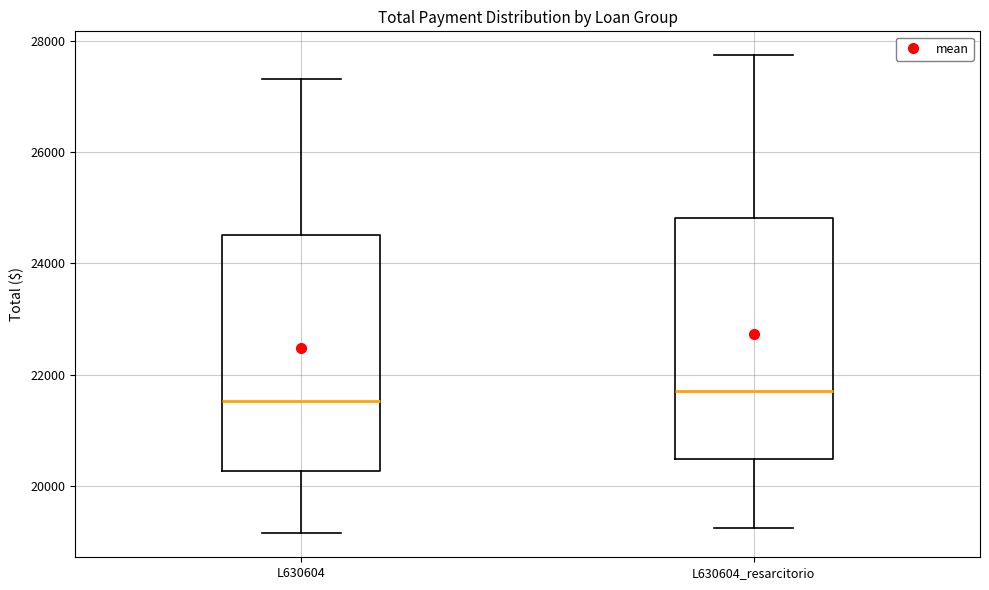

Reading left to right, transcribe this box plot: for each box, give where its median line is, the range the box spans, and where its two whiskers end, as read against the y-axis. The values are not printed on the chart, so give them approximately, as read against the axis.

L630604: median 21600, box 20200 to 24600, whiskers 19200 to 27400
L630604_resarcitorio: median 21800, box 20400 to 24800, whiskers 19200 to 27800